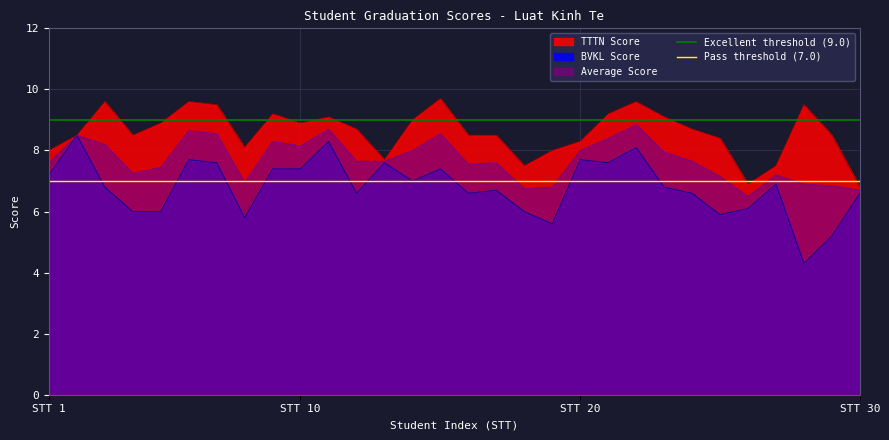

The value of Excellent threshold (9.0) at STT 1 is 13. True or false?

False